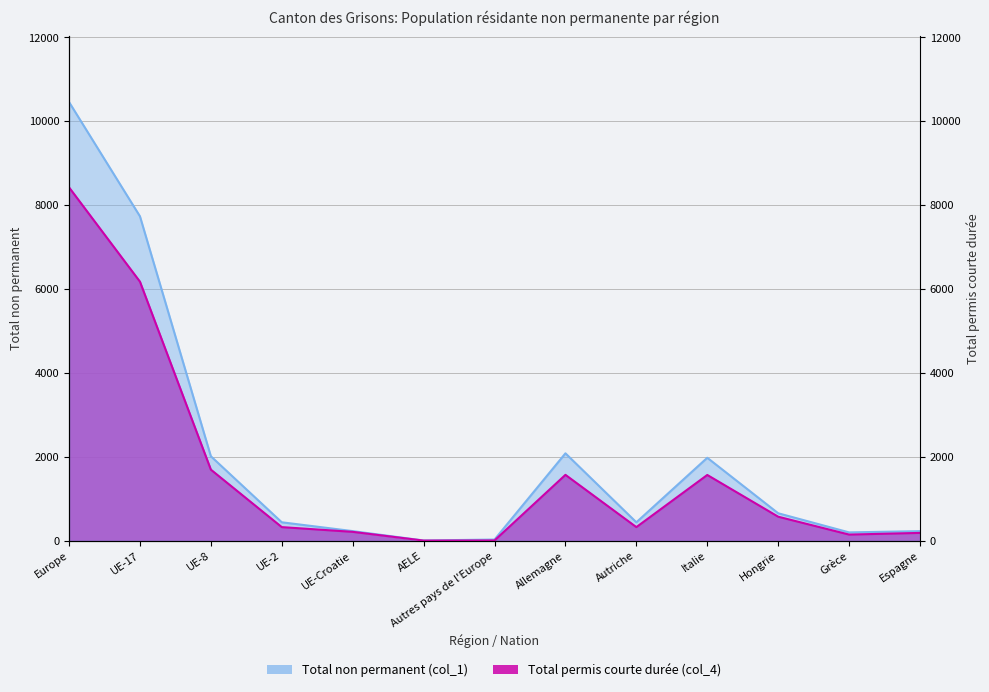

Where is the first local maximum for Total non permanent (col_1)?

Allemagne